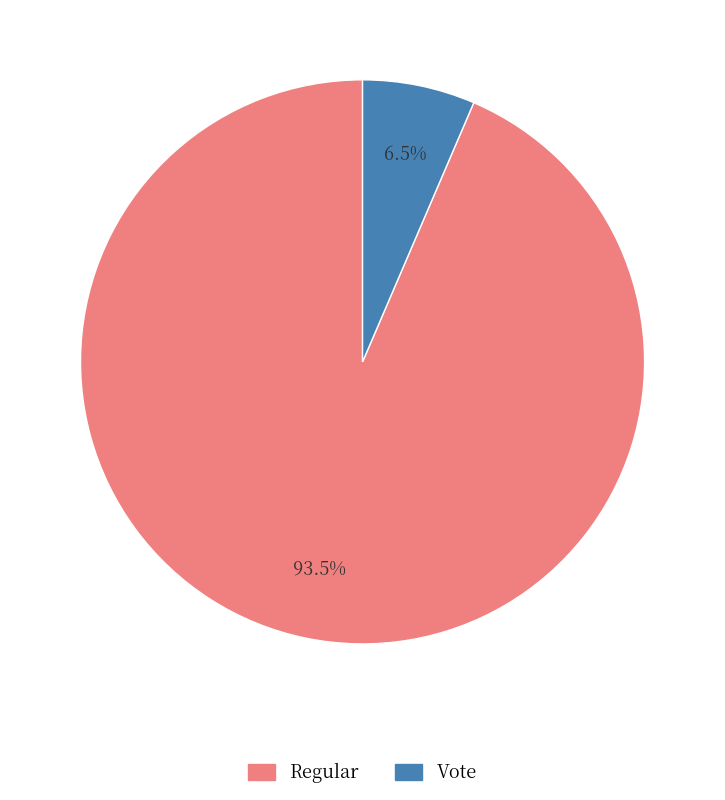

What is the largest slice in the pie chart?

Regular